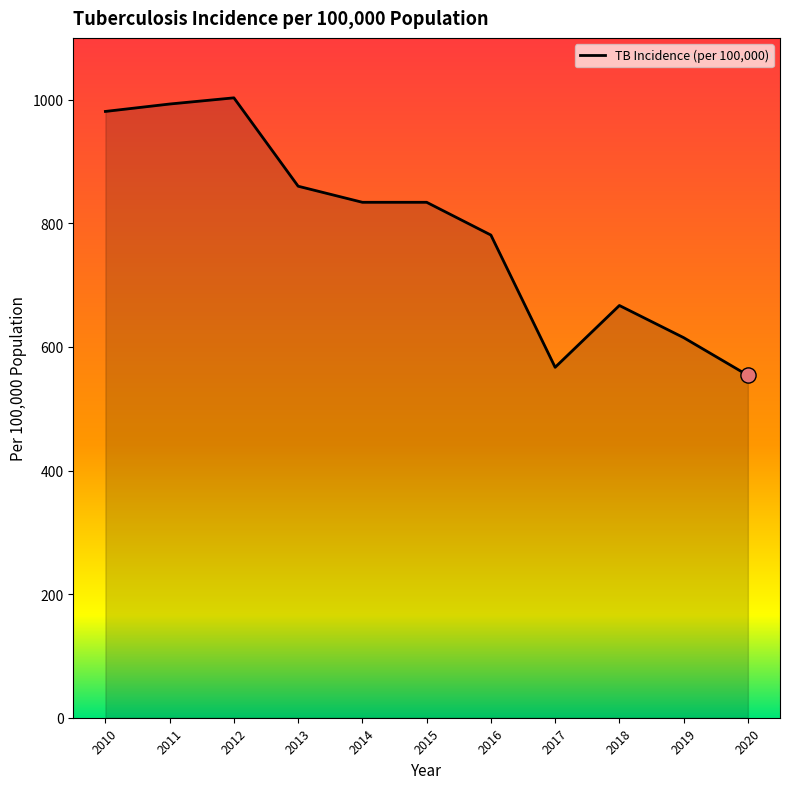

Which has a higher value, 2018 or 2019?

2018